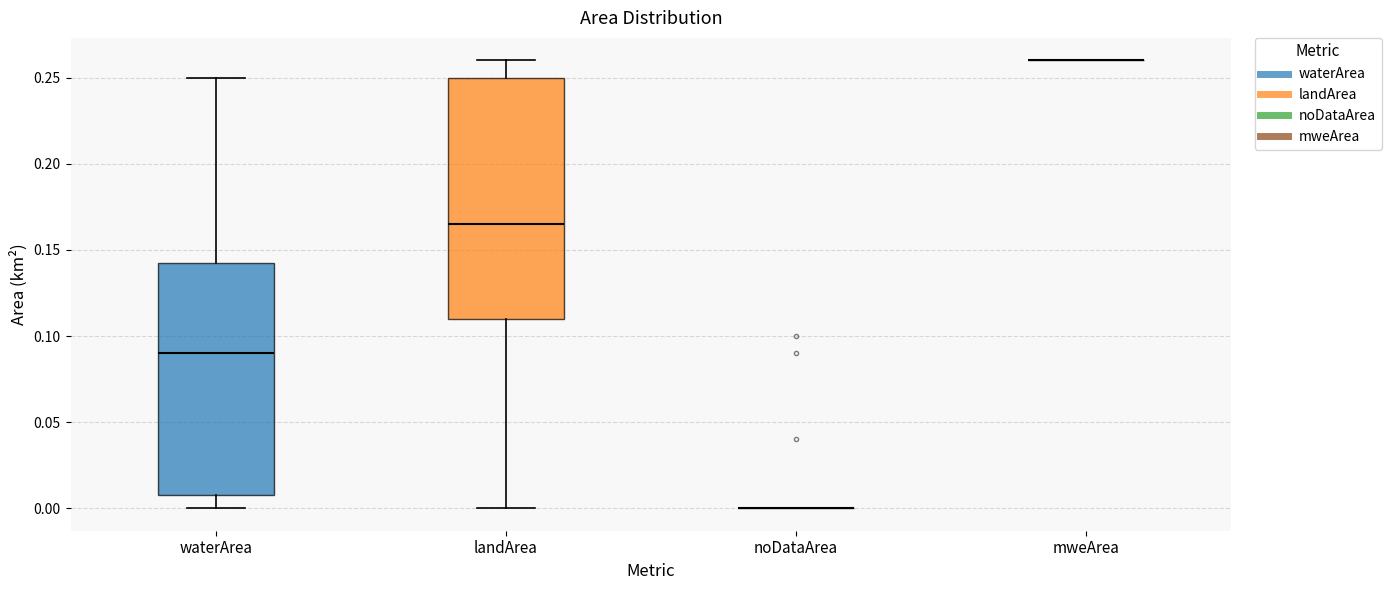

Comparing the boxes themselves (not the whiskers), which one is the tallest?

landArea